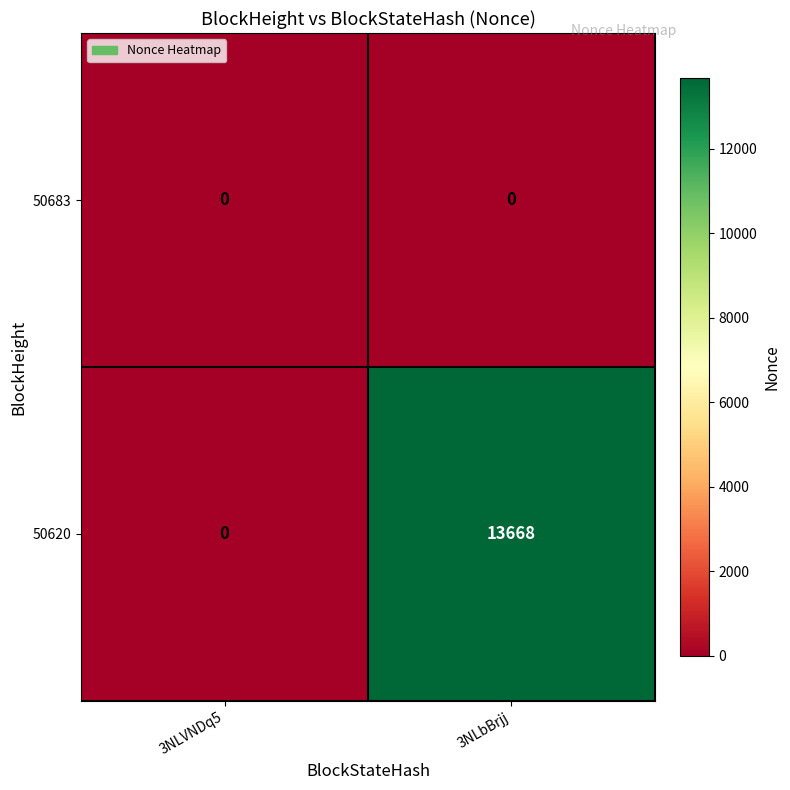

How many distinct data groups are displayed?

2